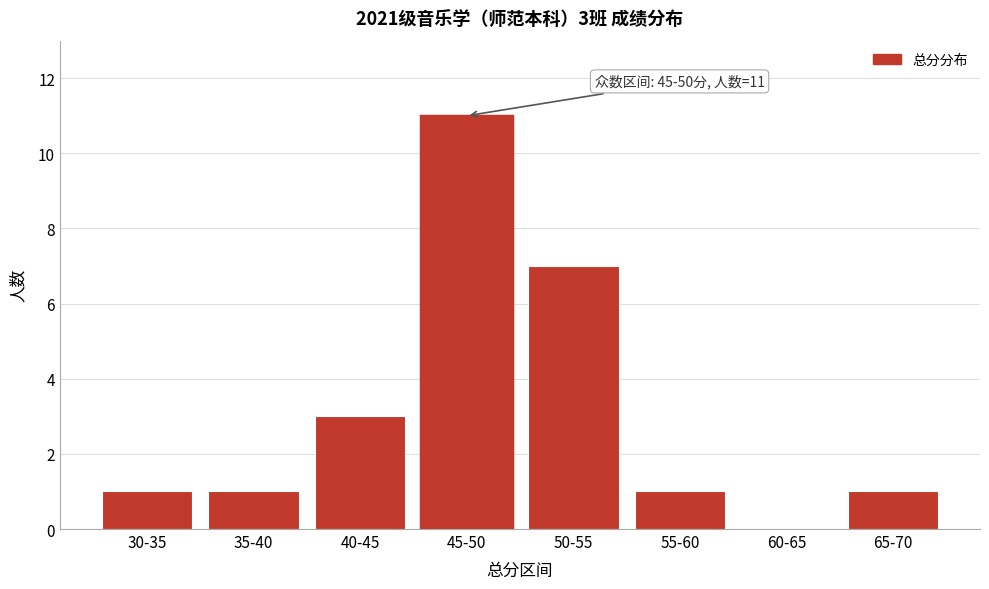

Reading right to left, transcribe all the data shown in this chart.

65-70=1	60-65=0	55-60=1	50-55=7	45-50=11	40-45=3	35-40=1	30-35=1